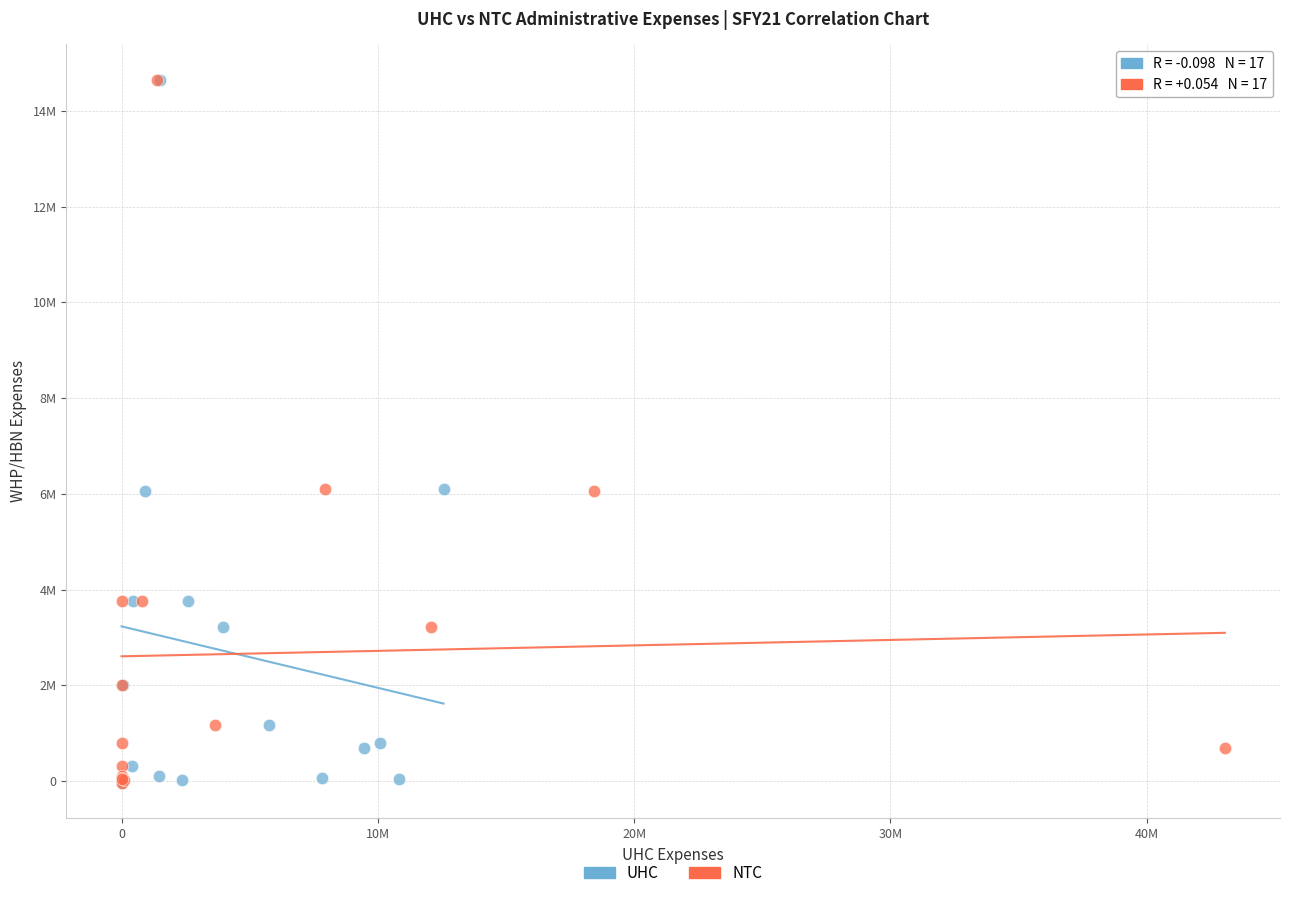

What are all the series names shown in the legend?

UHC, NTC